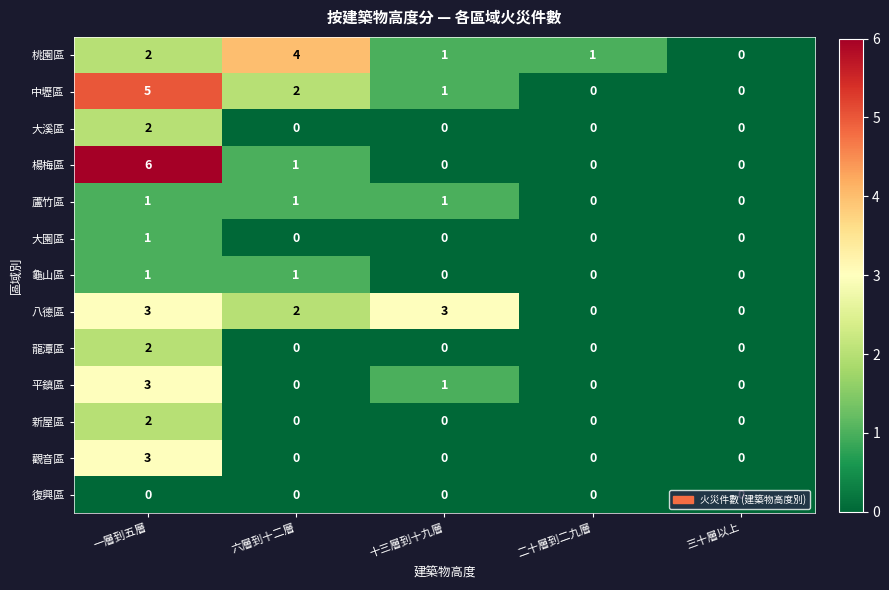

How many 龍潭區 values are between 0 and 1?

4